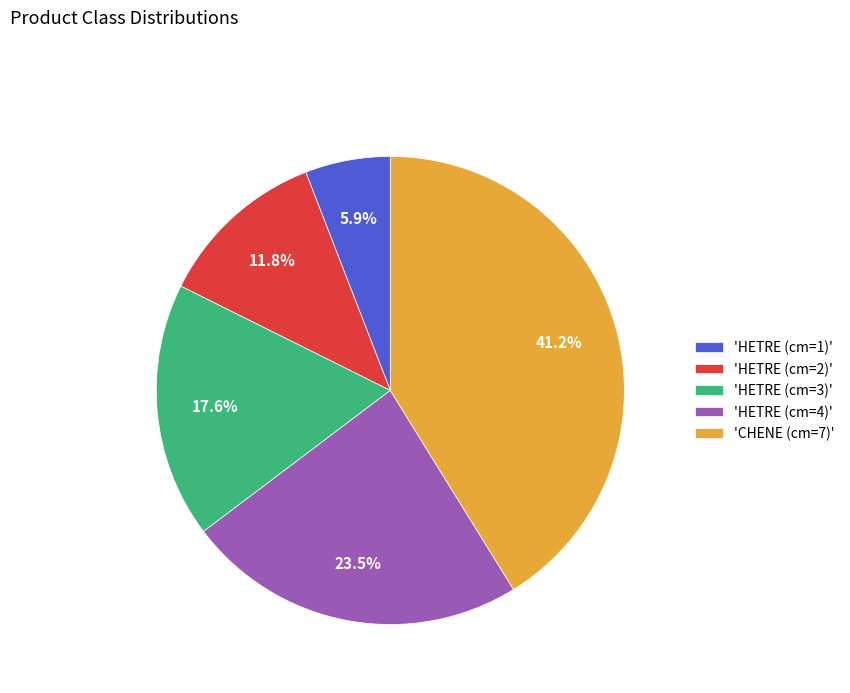

Does any single category account for the majority?

No